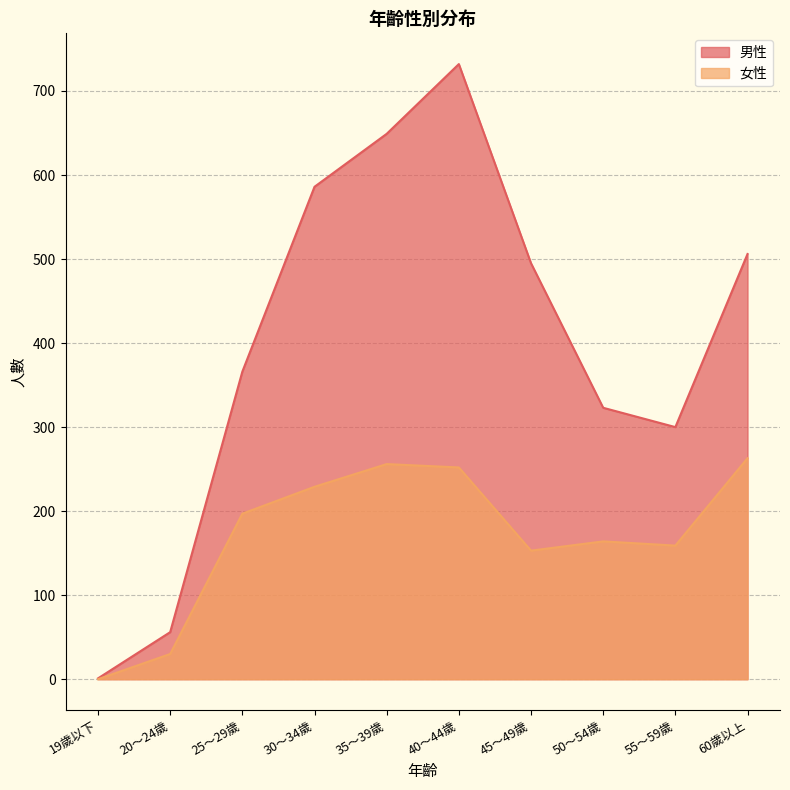

What are all the series names shown in the legend?

男性, 女性